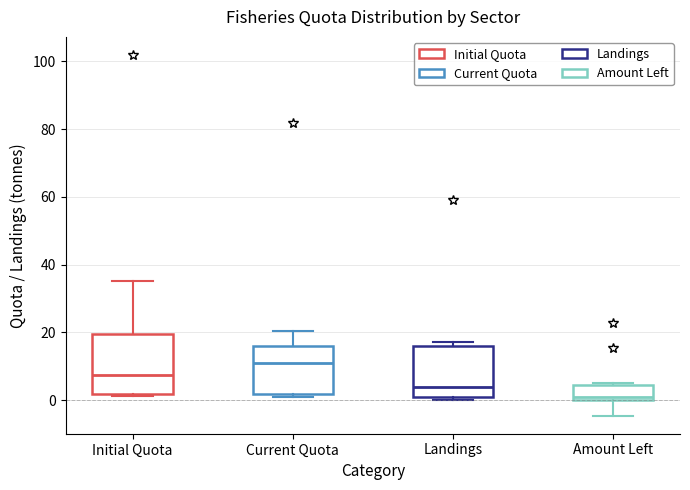

Which box's median line is the highest?

Current Quota